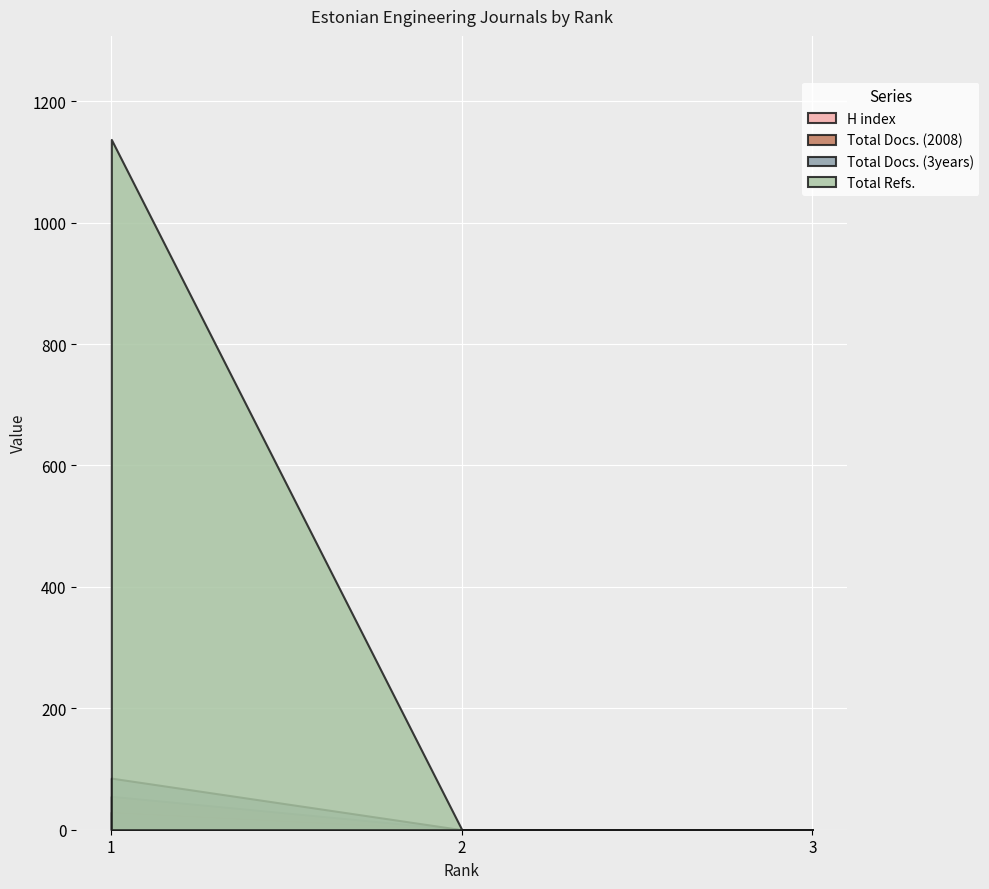

Count the Total Refs. values in the range 0 to 1137.

3